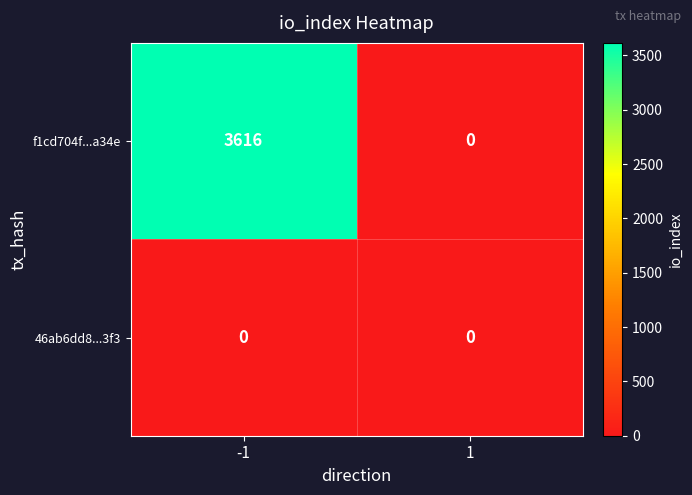

At -1, list the series in order from smallest to largest.

46ab6dd8...3f3, f1cd704f...a34e